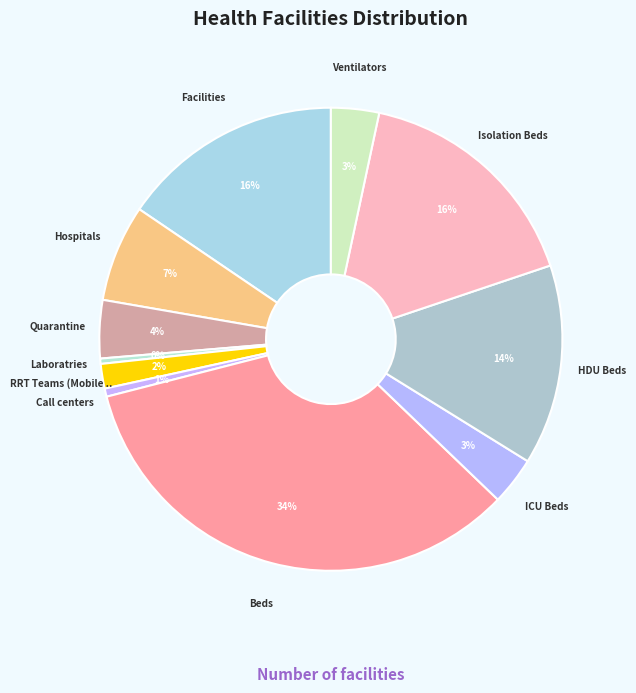

Which category has the smallest portion of the pie?

Laboratries